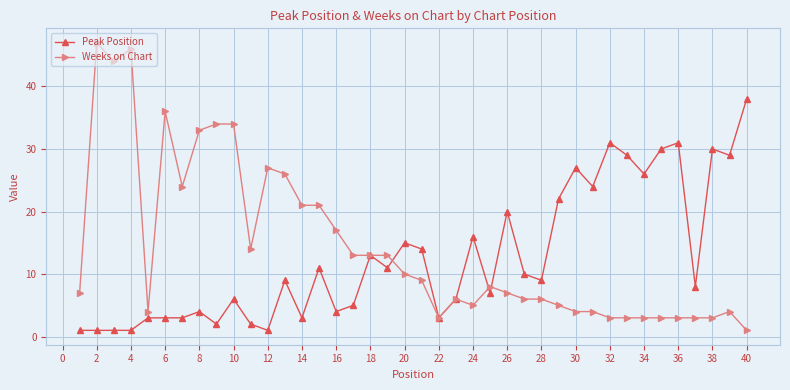

Which series has the largest range (max minus min)?

Weeks on Chart